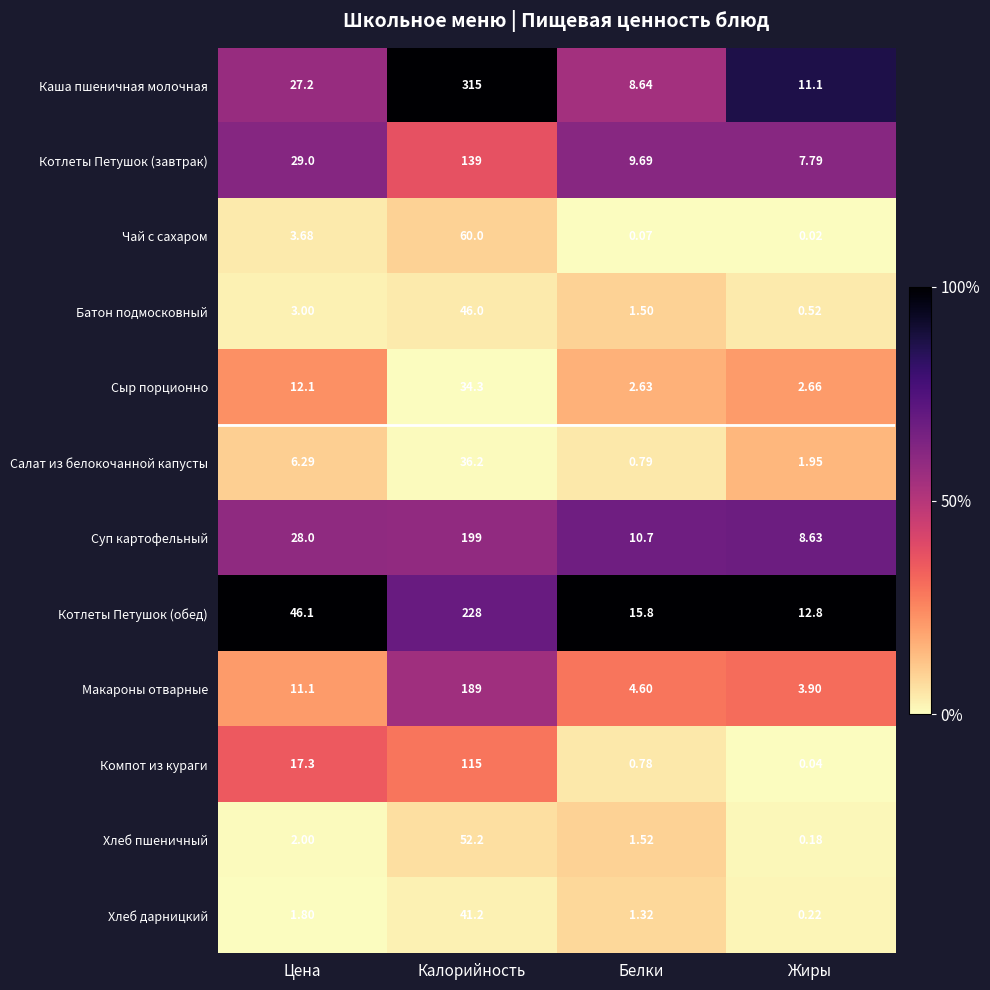

Where does the Компот из кураги series first go above 17?

Цена